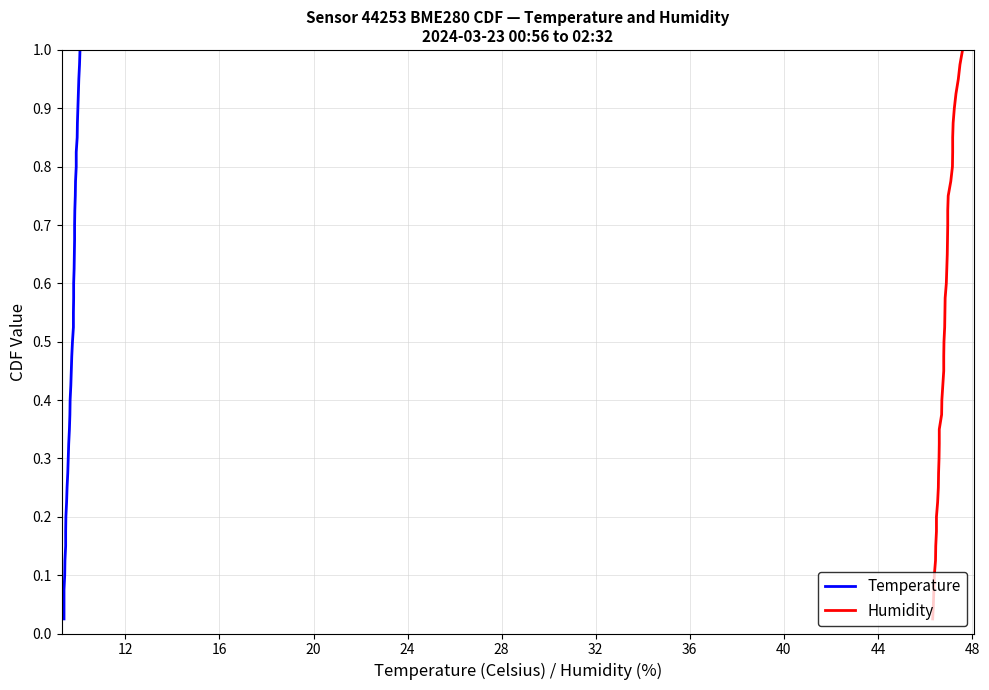

What is the label of the 10th point from the left?

44